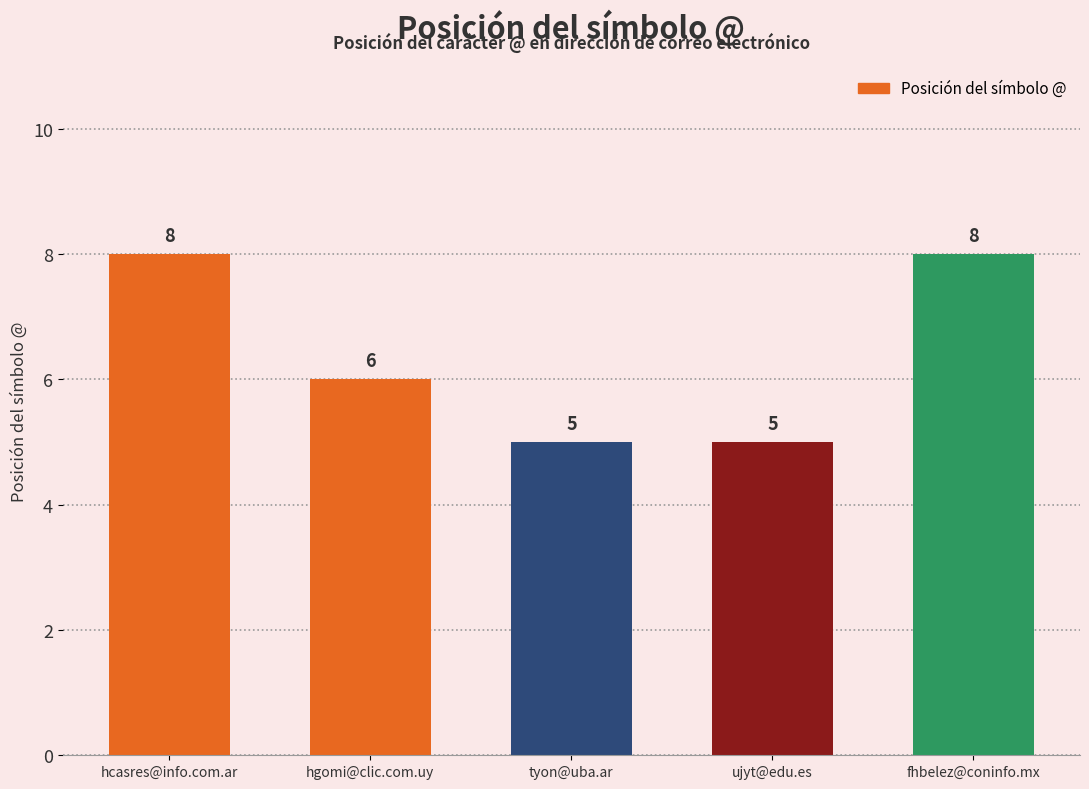

Reading left to right, list all the values displayed in this chart.

hcasres@info.com.ar=8	hgomi@clic.com.uy=6	tyon@uba.ar=5	ujyt@edu.es=5	fhbelez@coninfo.mx=8